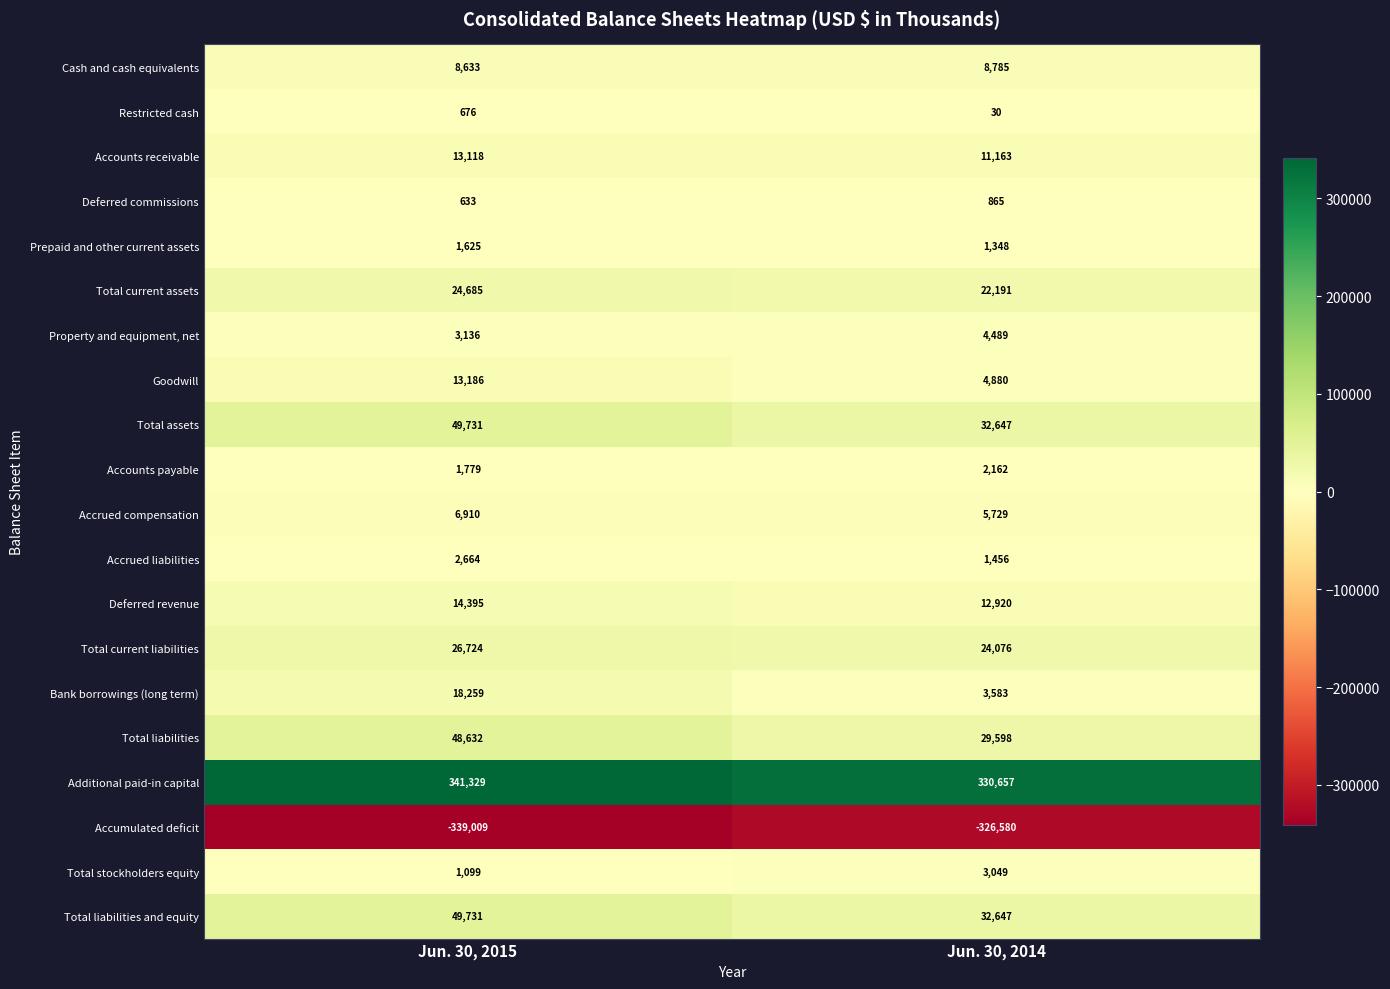

What is the spread (max minus min) of values at Jun. 30, 2014?

657237